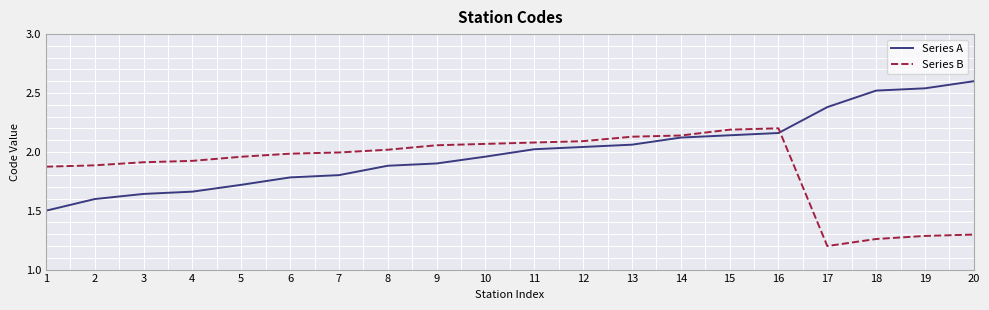

After their last crossing, which series has the higher values: Series A or Series B?

Series A